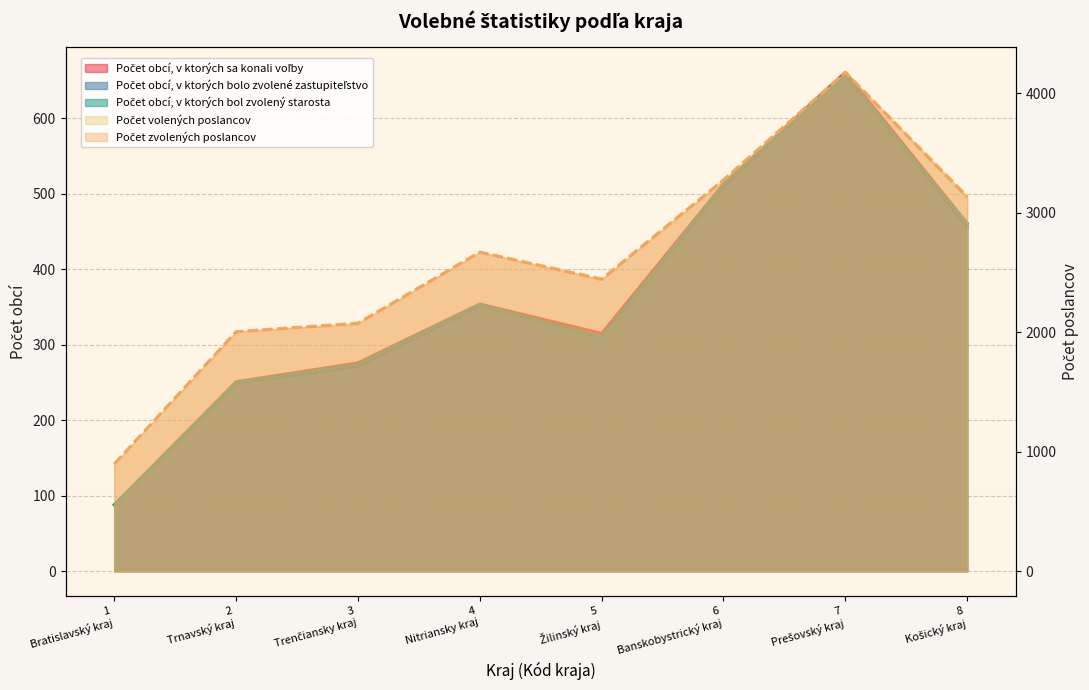

At which category is the sum across all series the highest?

7 Prešovský kraj